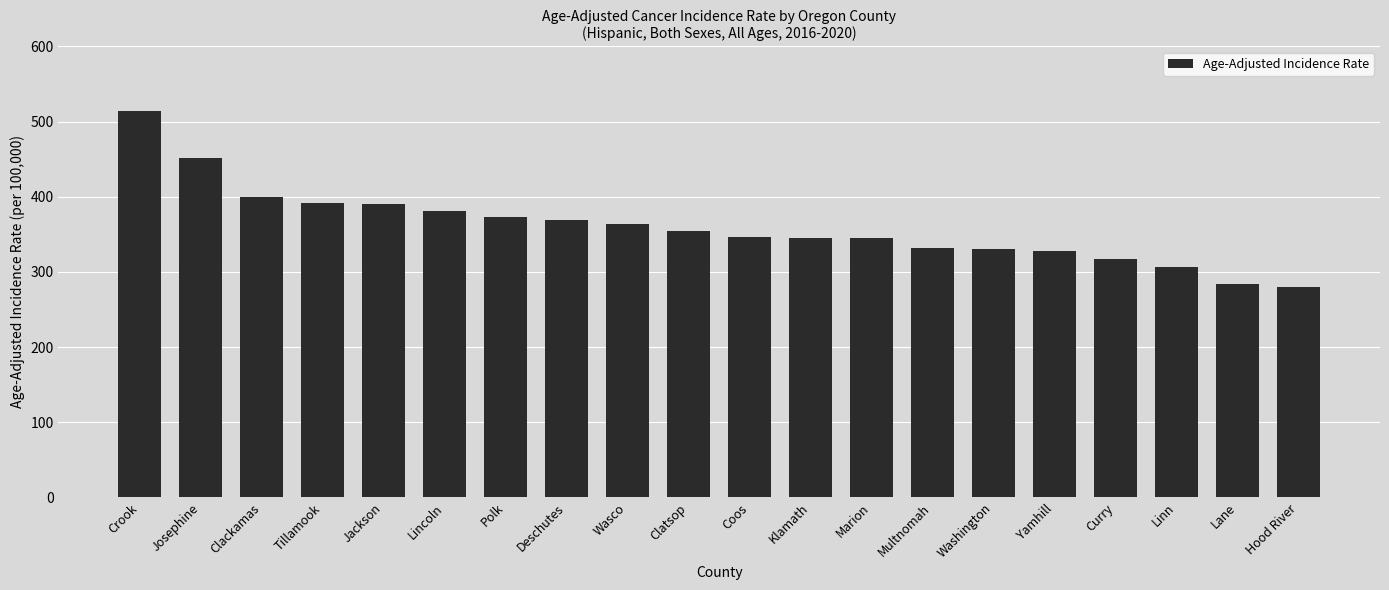

What is the greatest value displayed?

514.7